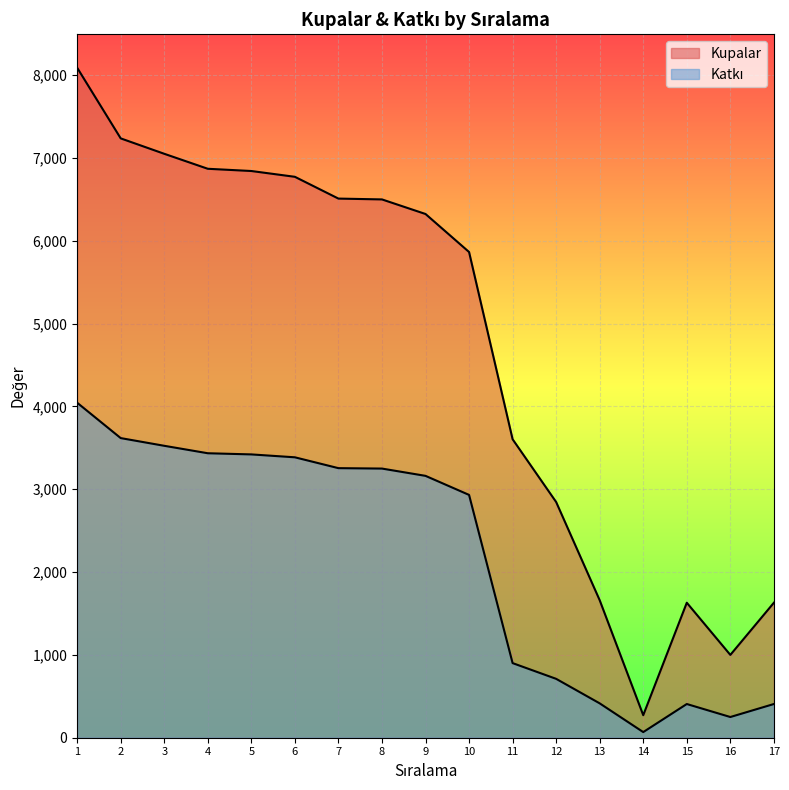

Rank the series at 16 from lowest to highest value.

Katkı, Kupalar